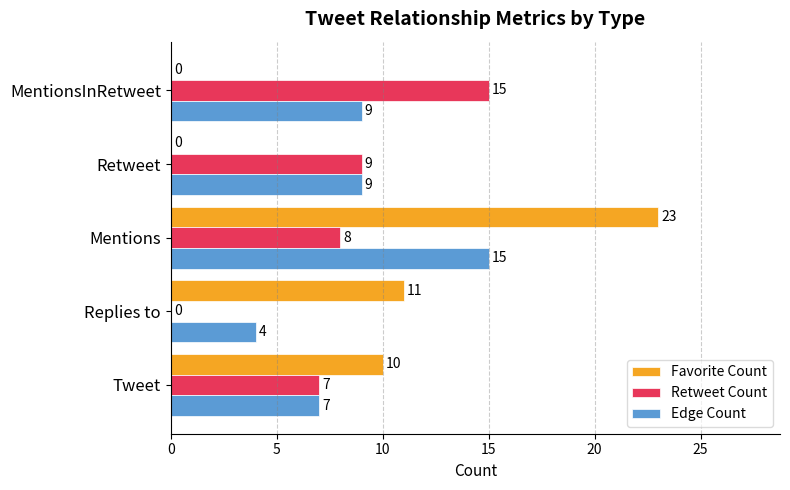

At which category is the sum across all series the highest?

Mentions